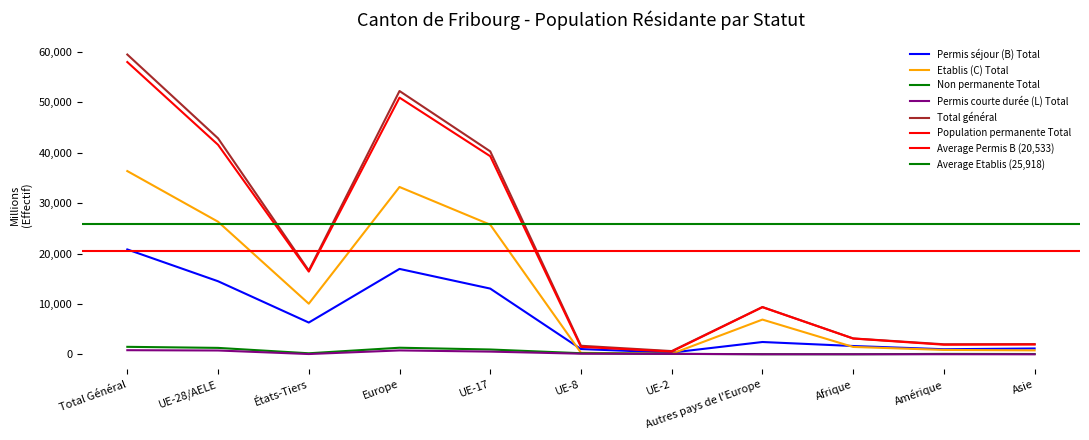

What is the label of the 6th point from the left?

UE-8